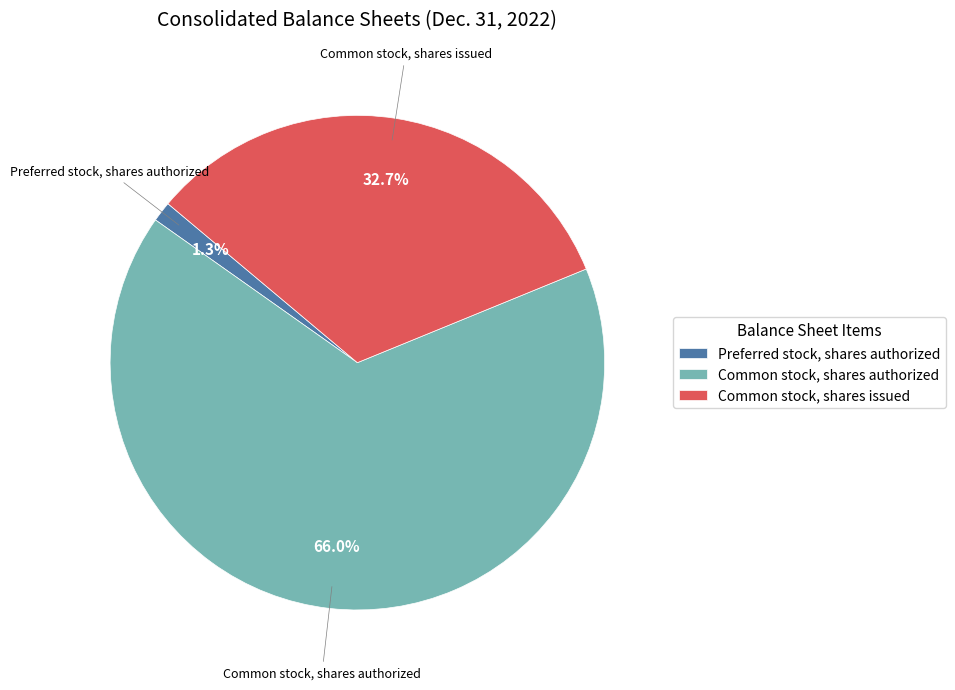

Between Preferred stock, shares authorized and Common stock, shares issued, which is larger?

Common stock, shares issued